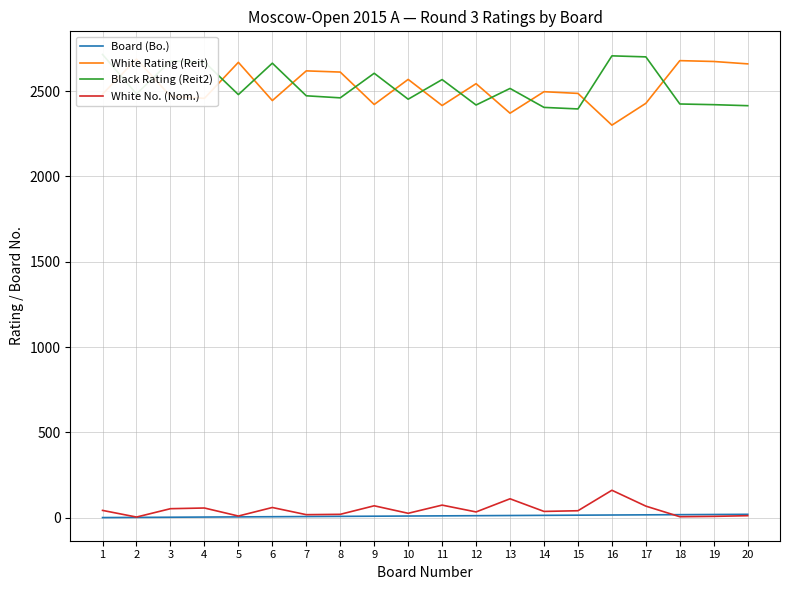

Between which two adjacent categories do White Rating (Reit) and Black Rating (Reit2) first intersect?

1 and 2